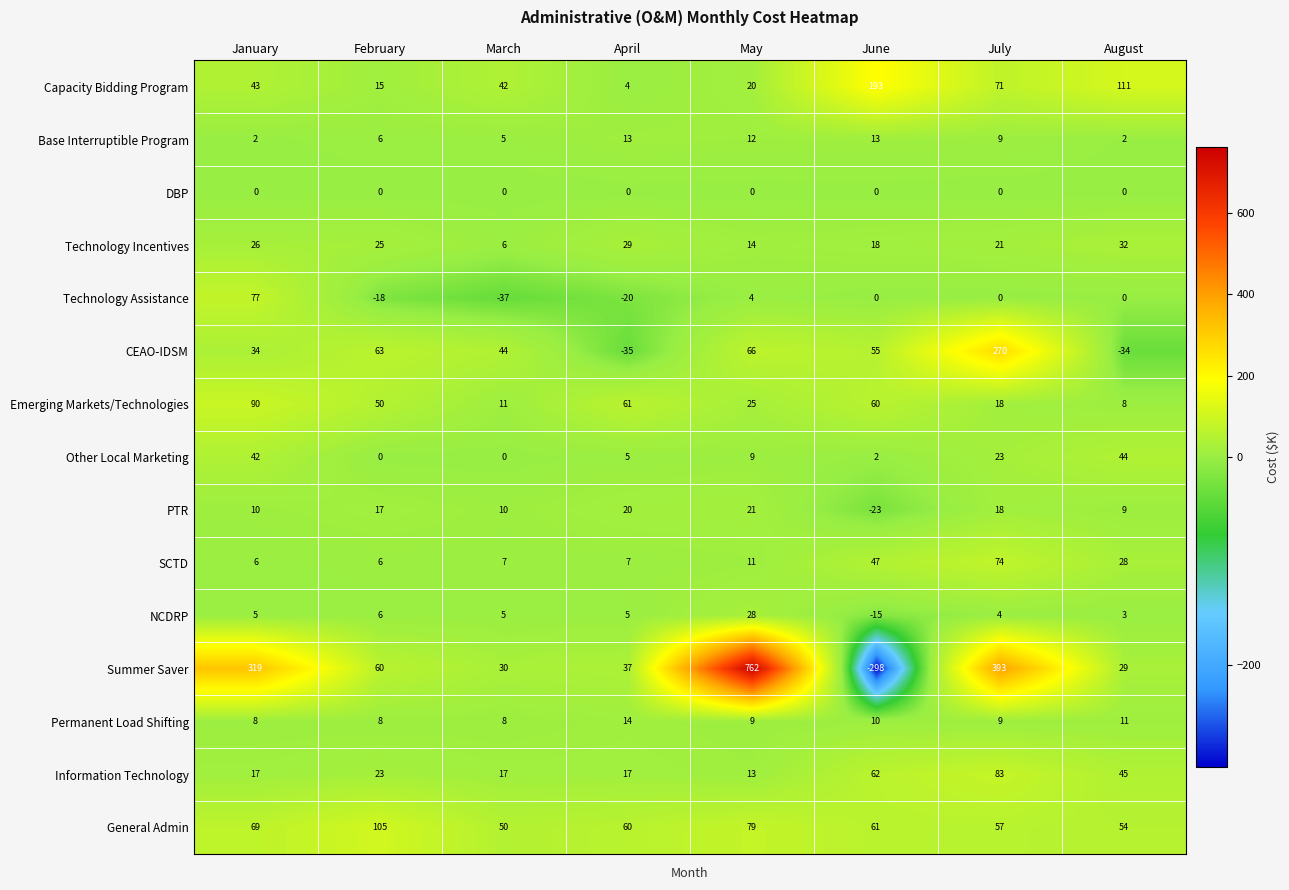

What is the greatest value displayed?

762